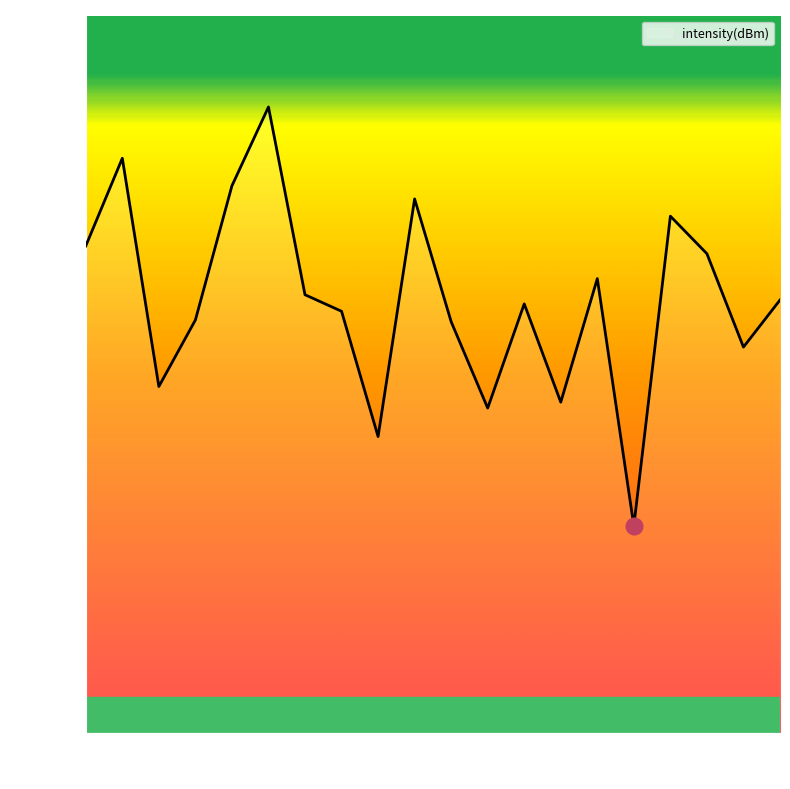

What is the greatest value displayed?

87.2